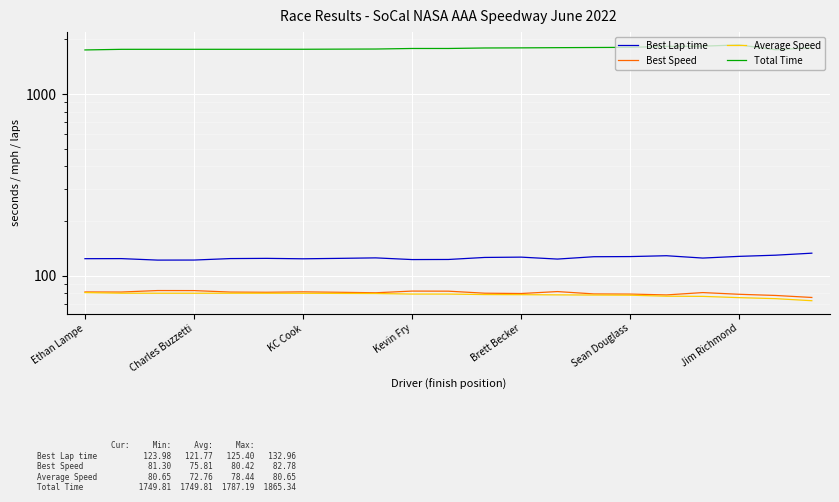

At how many categories does at least one series exceed 958?

21